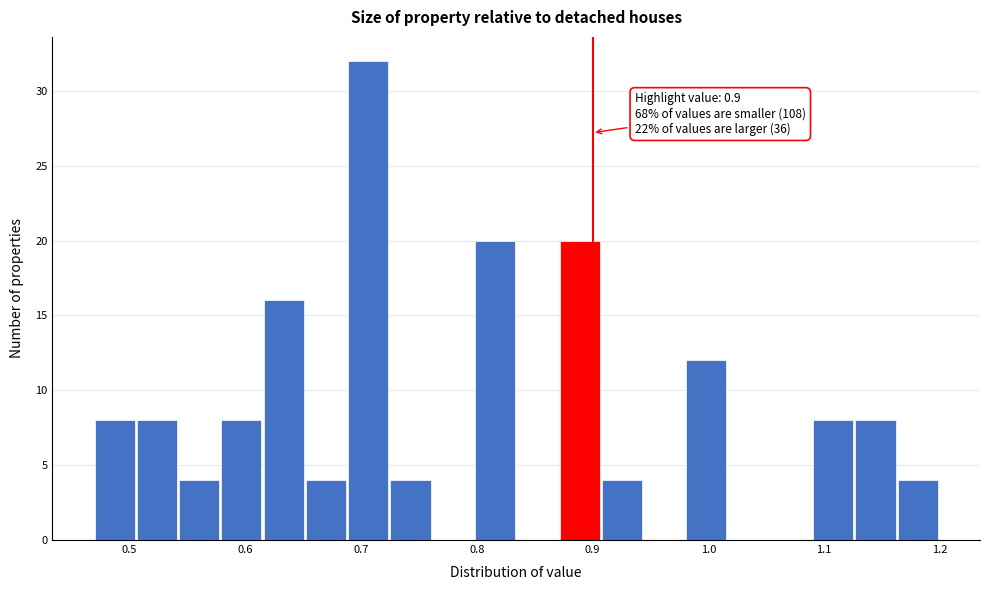

Around what value on the x-axis is the tallest bar? Give the approximate position of its centre, as read against the axis.

0.71